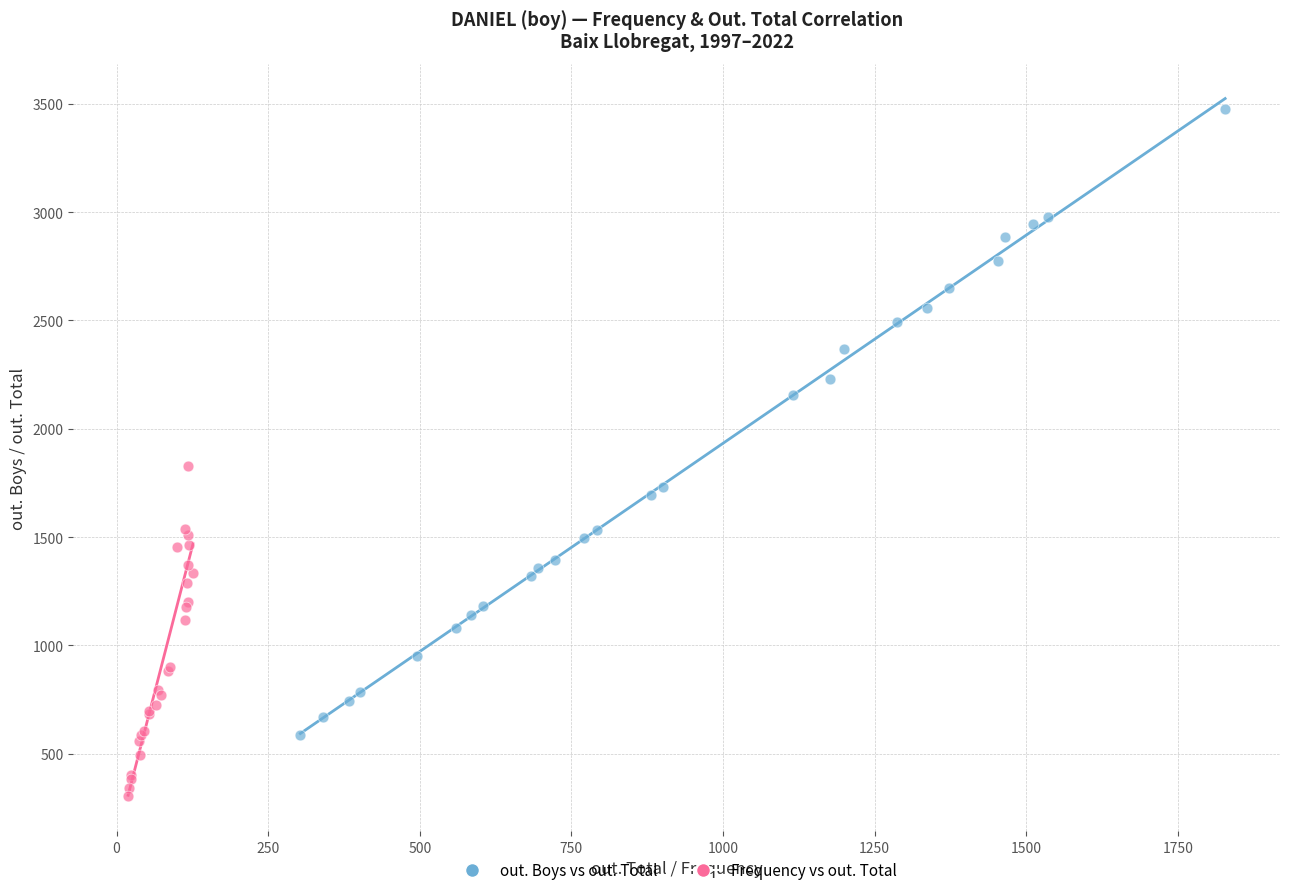

Which series contains the lowest Y value?

Frequency vs out. Total